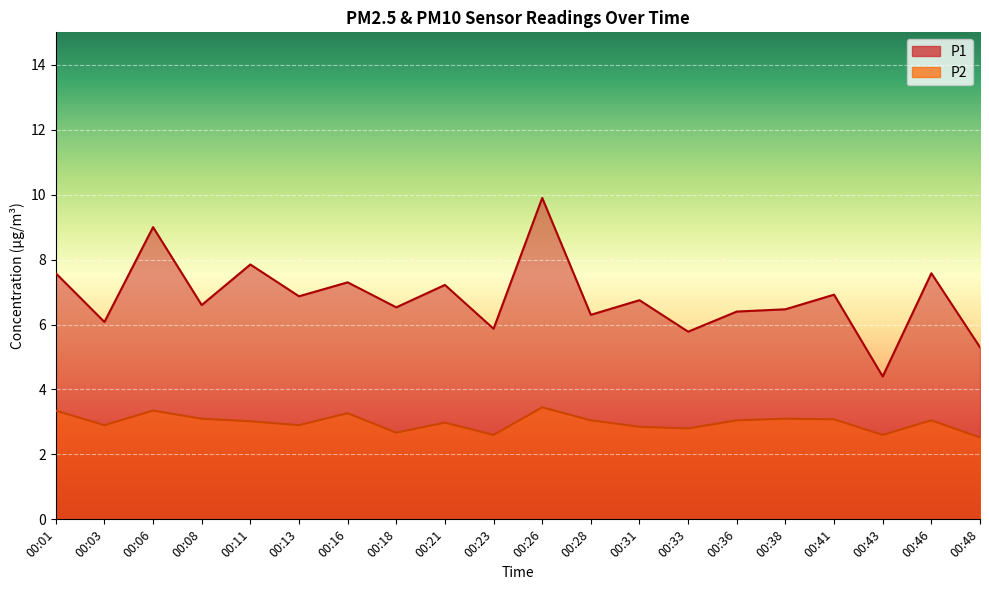

What value does the P1 series have at 00:38?

6.5